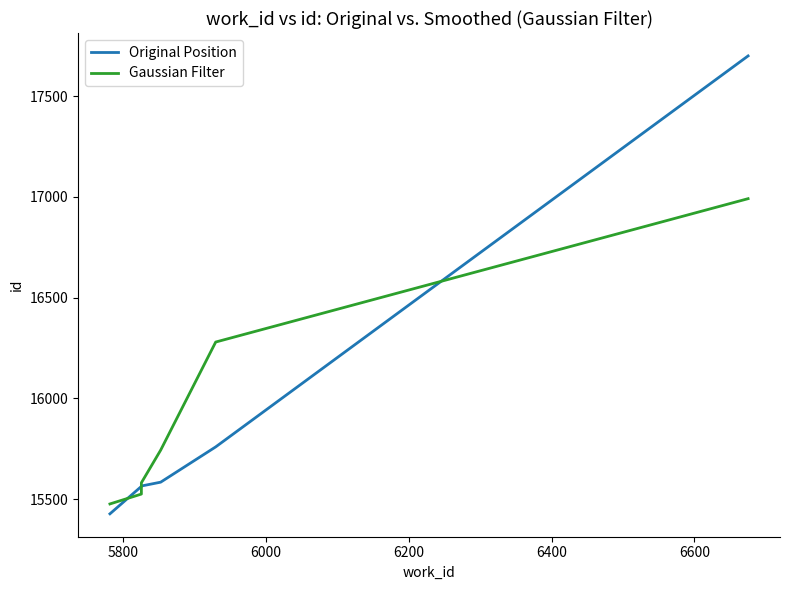

How many values in the Original Position series exceed 15585?

2